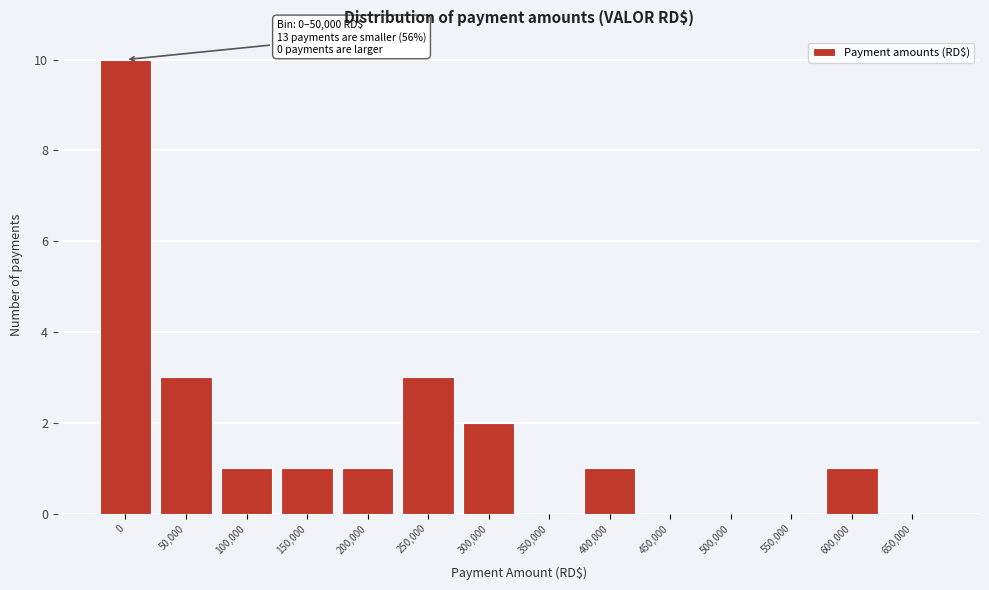

Reading left to right, extract all data points from this chart.

0=10	50,000=3	100,000=1	150,000=1	200,000=1	250,000=3	300,000=2	350,000=0	400,000=1	450,000=0	500,000=0	550,000=0	600,000=1	650,000=0